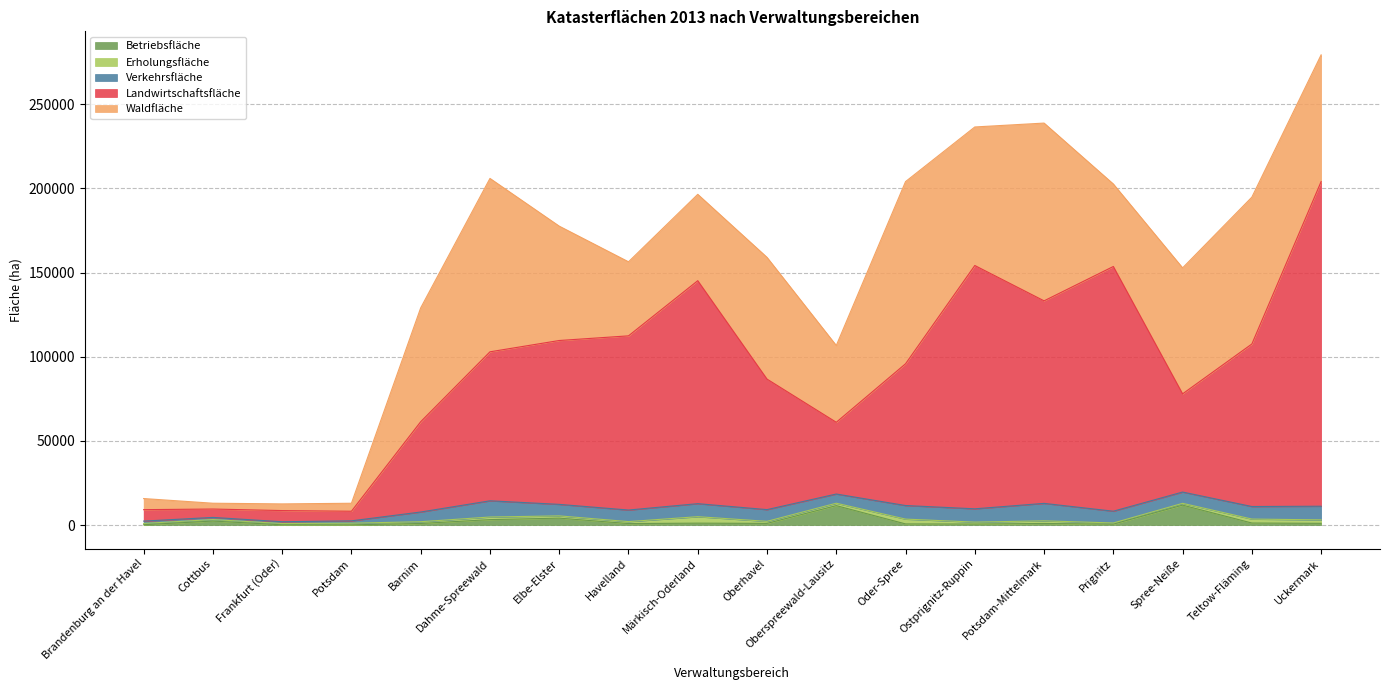

Rank the categories by Katasterfläche value from lowest to highest.

Frankfurt (Oder), Potsdam, Cottbus, Brandenburg an der Havel, Oberspreewald-Lausitz, Barnim, Spree-Neiße, Havelland, Oberhavel, Elbe-Elster, Teltow-Fläming, Märkisch-Oderland, Prignitz, Oder-Spree, Dahme-Spreewald, Ostprignitz-Ruppin, Potsdam-Mittelmark, Uckermark